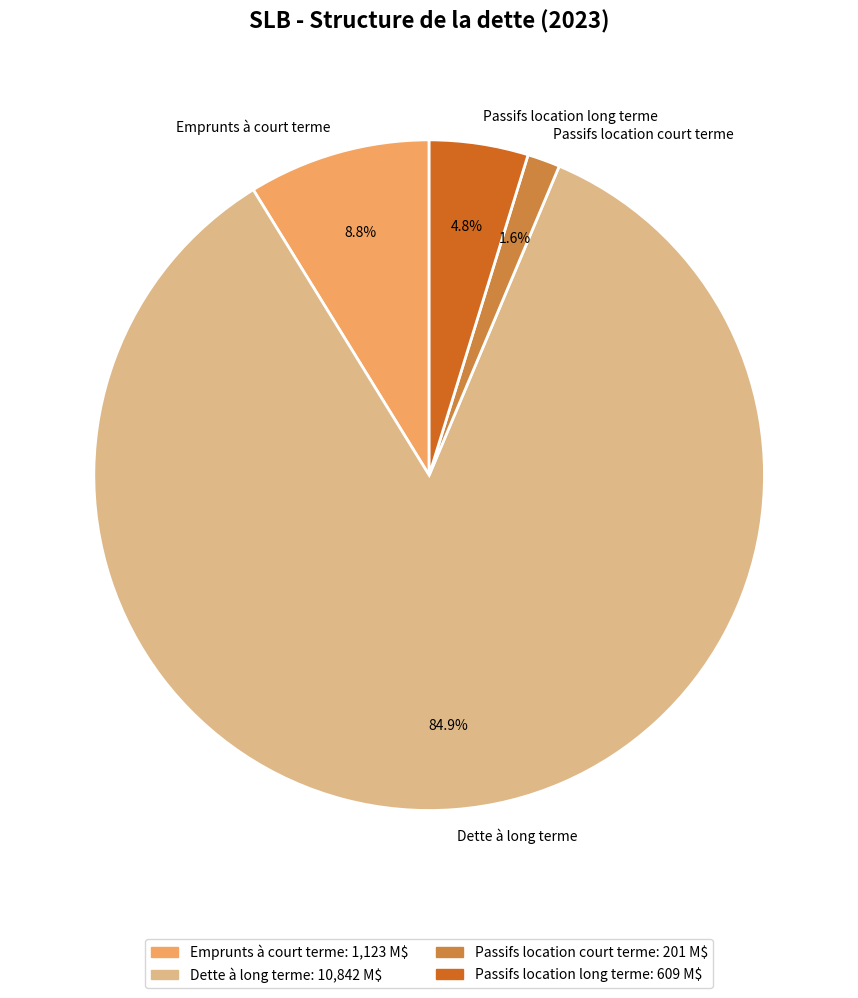

Which category has the smallest portion of the pie?

Passifs location court terme